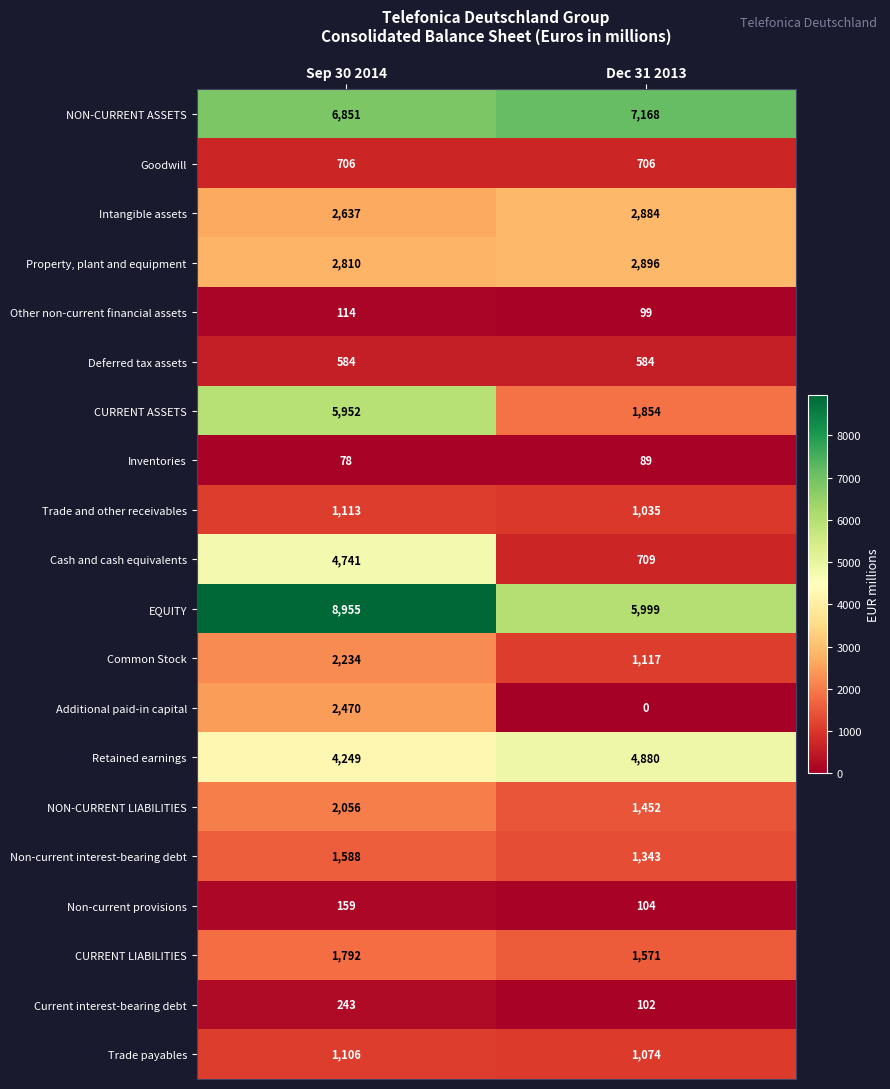

Which series changed the most between Sep 30 2014 and Dec 31 2013?

CURRENT ASSETS